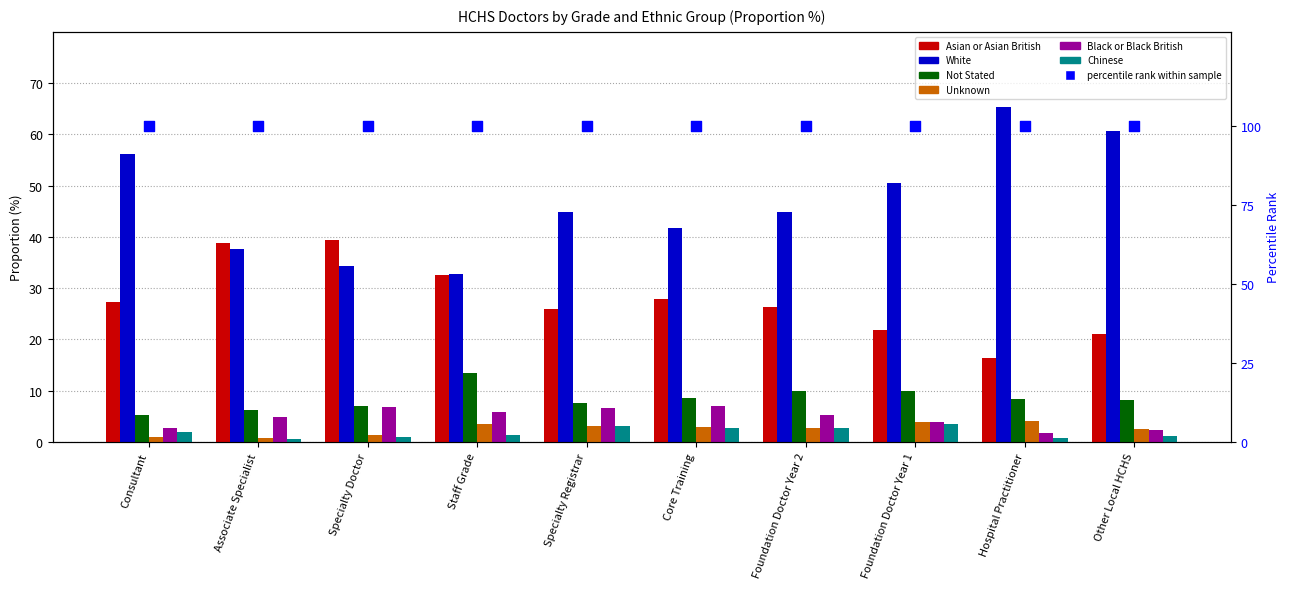

Is the value of Asian or Asian British at Core Training greater than the value of Not Stated at Other Local HCHS?

Yes